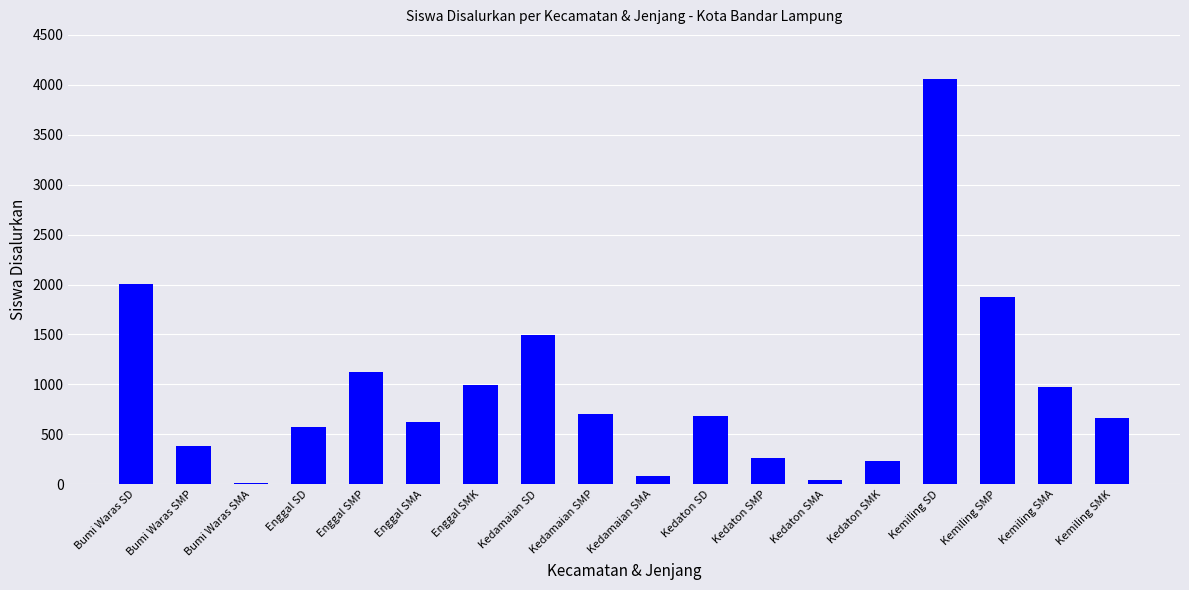

The chart shows a value of 921 at Enggal SMA. True or false?

False